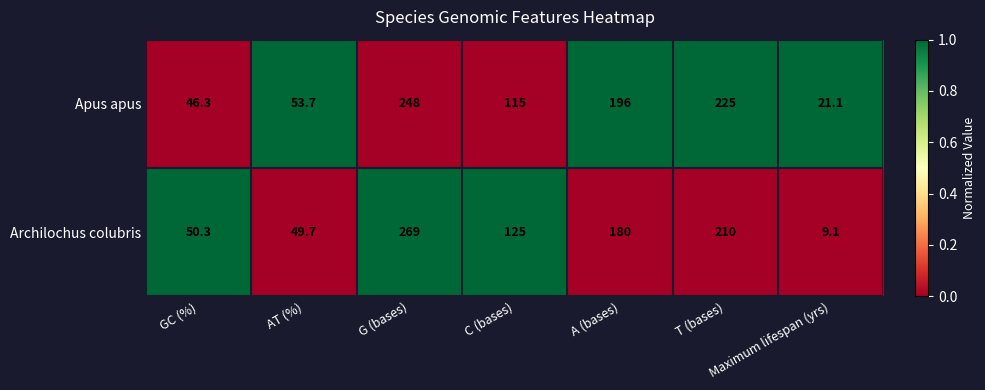

The Apus apus series shows 46.3 at GC (%). True or false?

True